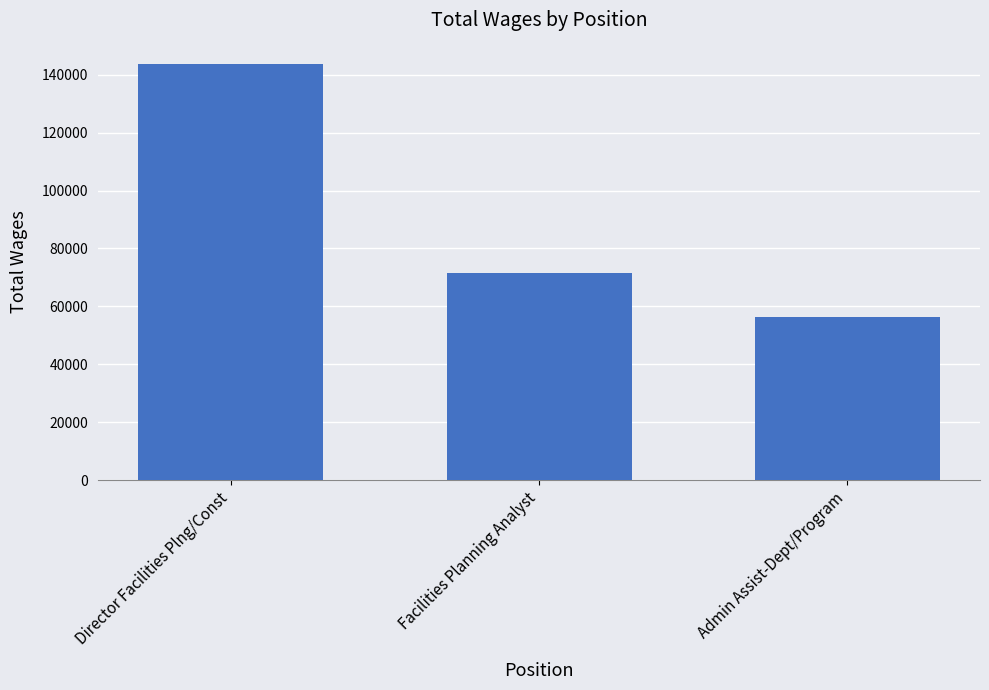

Approximately how many times larger is the value at Director Facilities Plng/Const compared to Admin Assist-Dept/Program?

2.6